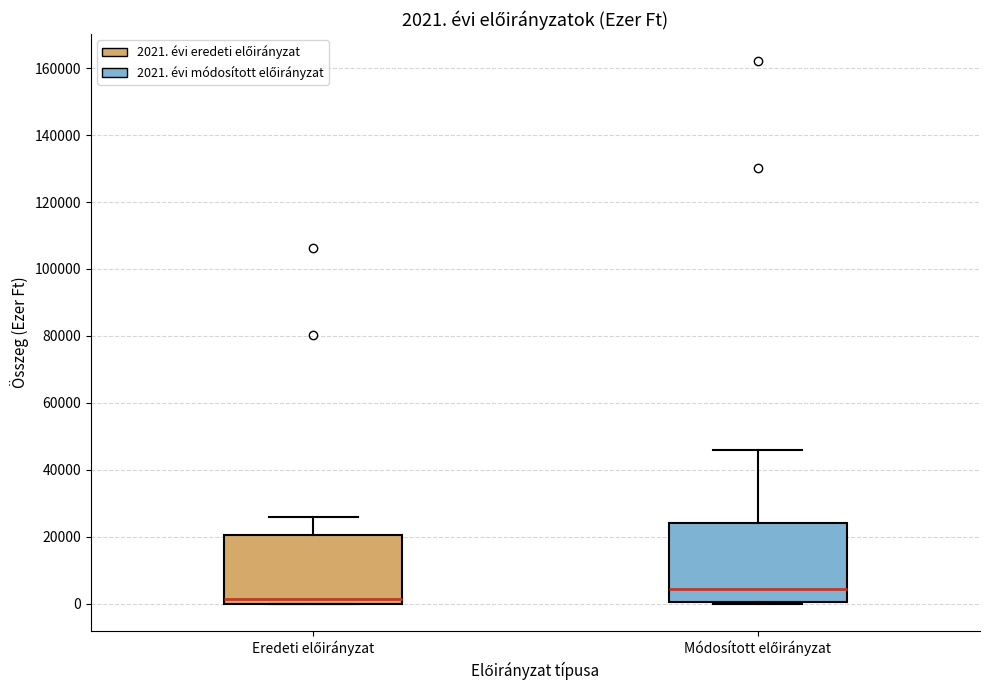

Which box's median line is the lowest?

Eredeti előirányzat